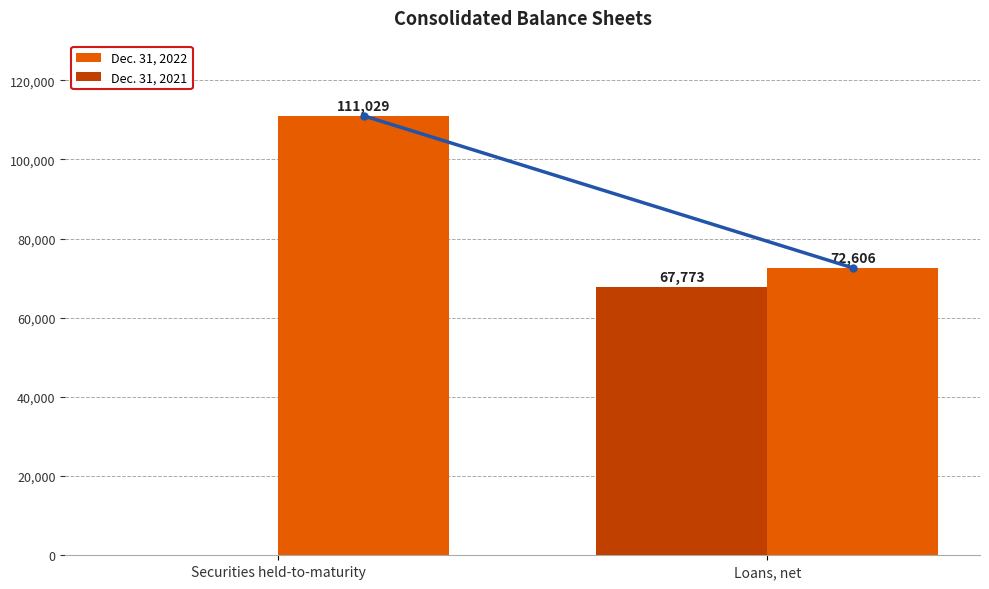

What is the sum of the Dec. 31, 2021 values at Securities held-to-maturity and Loans, net?

67773